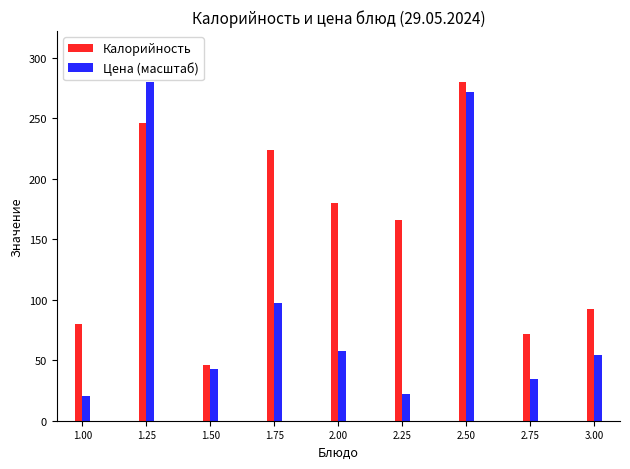

Which series has the largest range (max minus min)?

Цена (масштаб)